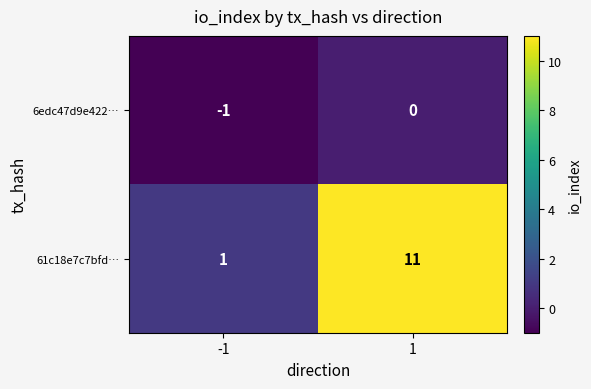

Count the number of categories in the chart.

2